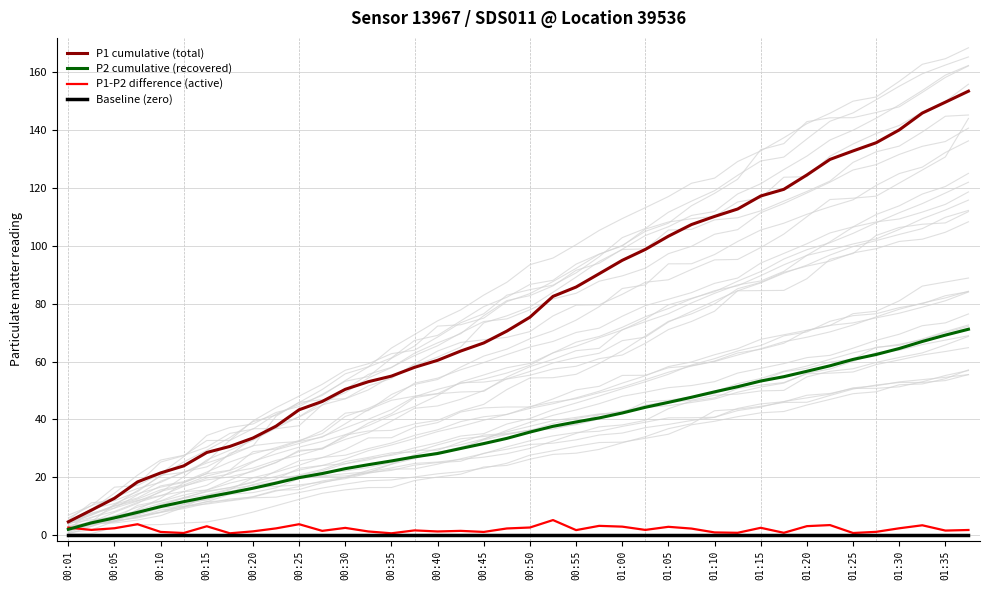

How many series are shown in this chart?

4